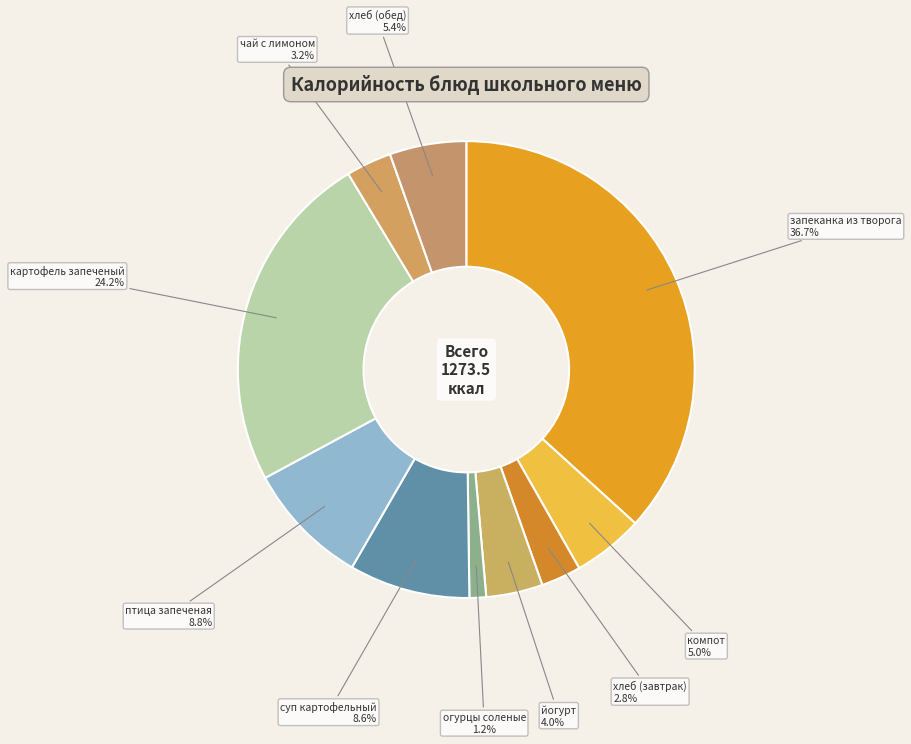

Is there a majority slice in this chart?

No